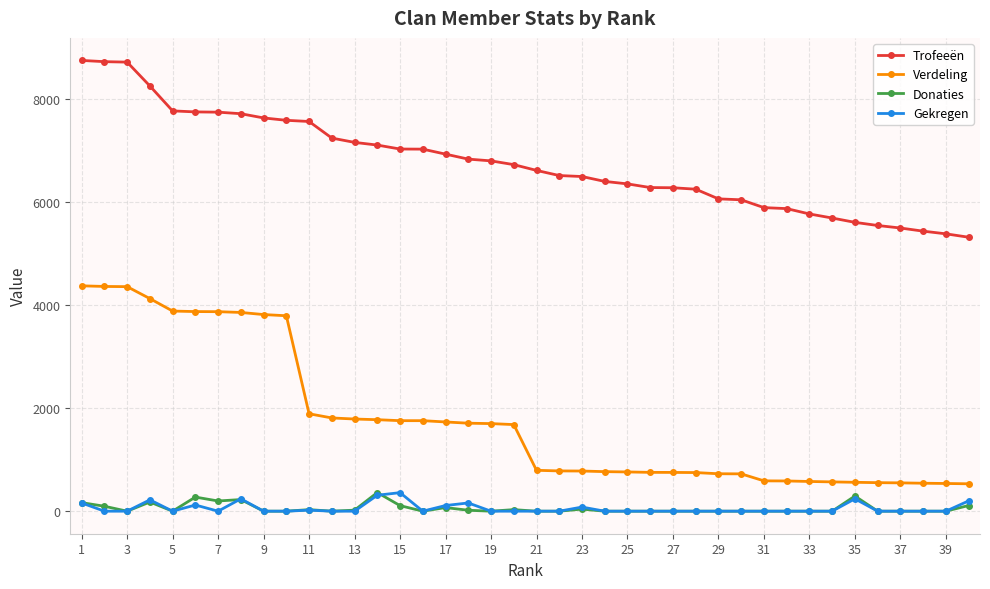

At how many categories does at least one series exceed 4802?

40